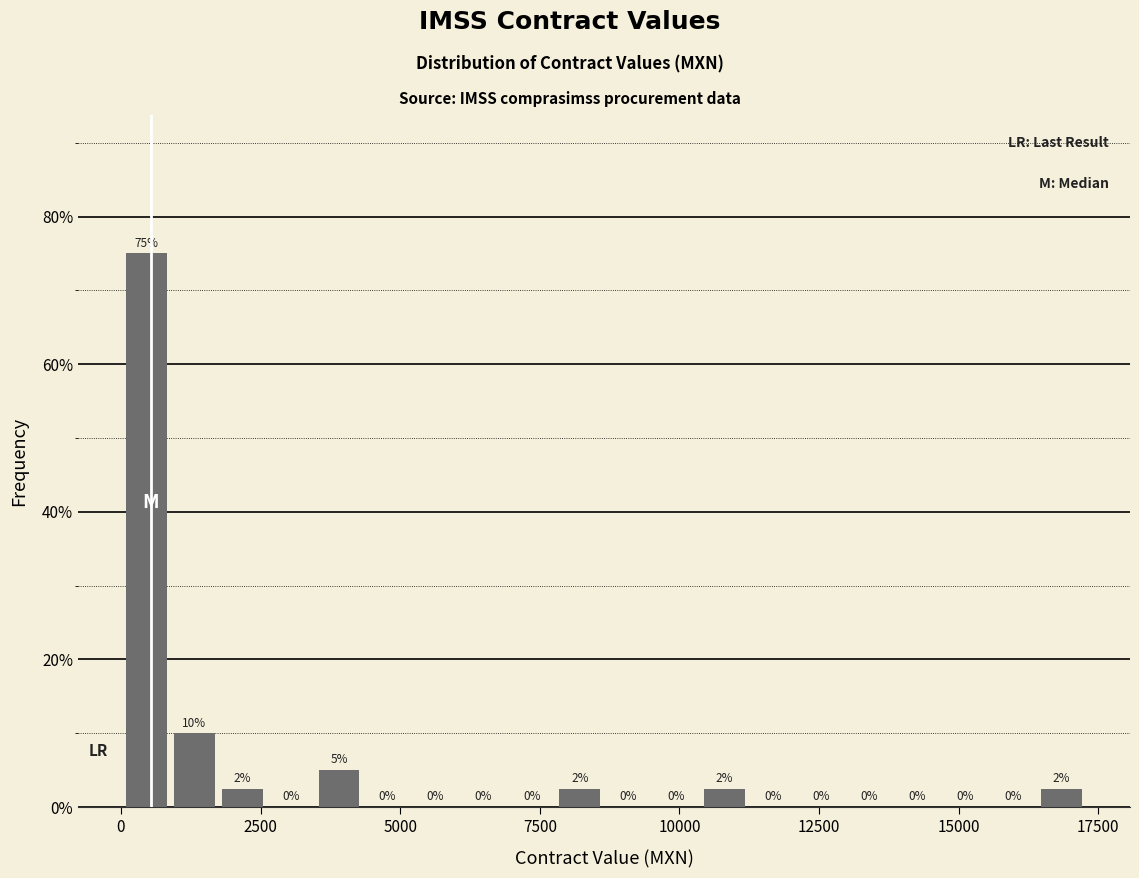

Around what value on the x-axis is the tallest bar? Give the approximate position of its centre, as read against the axis.

500